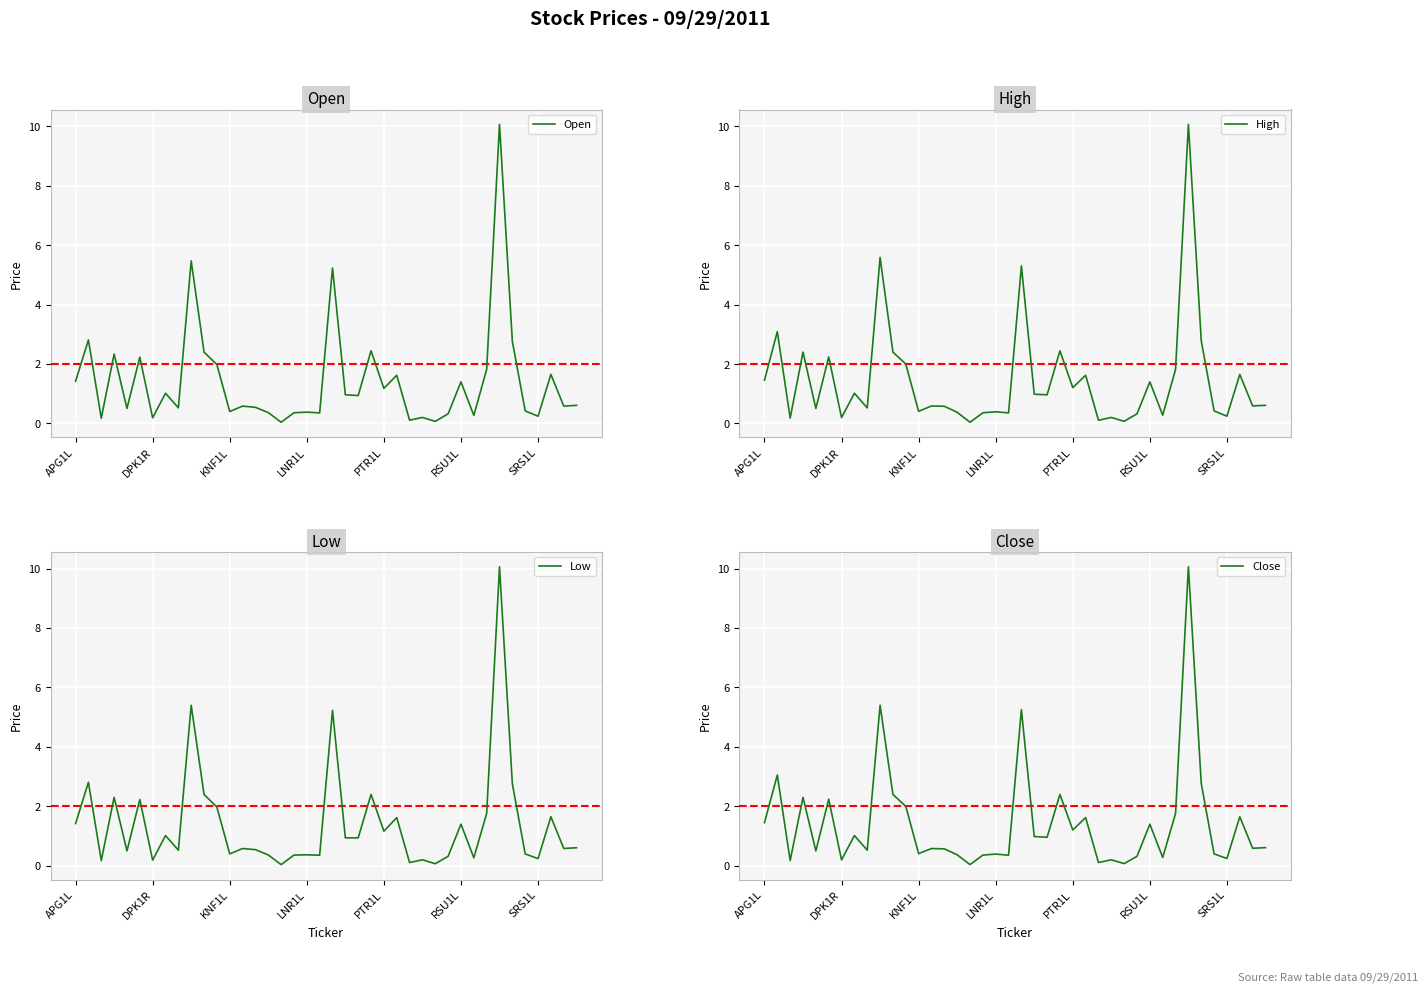

Which series has the largest range (max minus min)?

Open